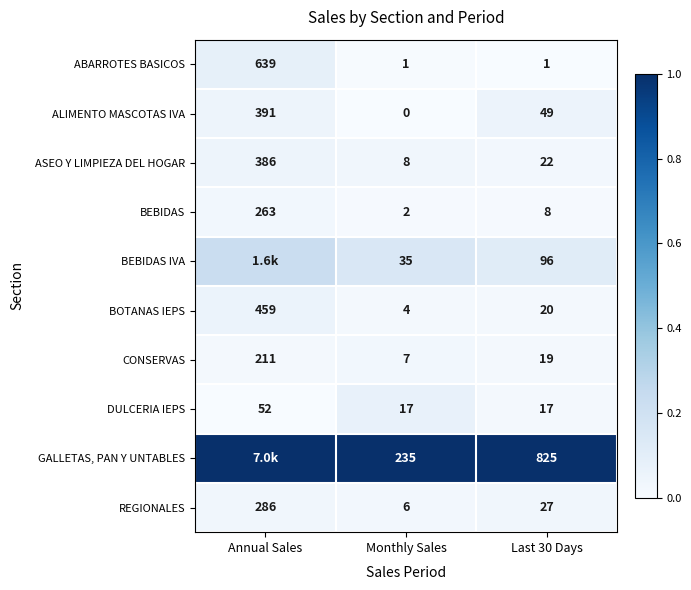

At which category is the sum across all series the highest?

Annual Sales